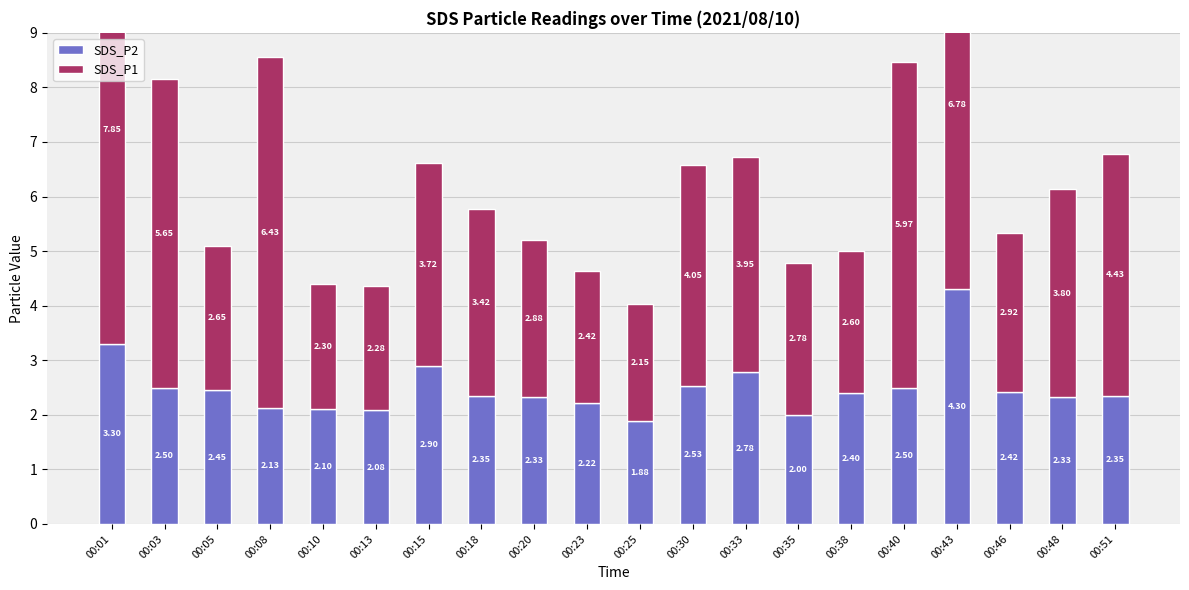

How many groups of bars are there?

20